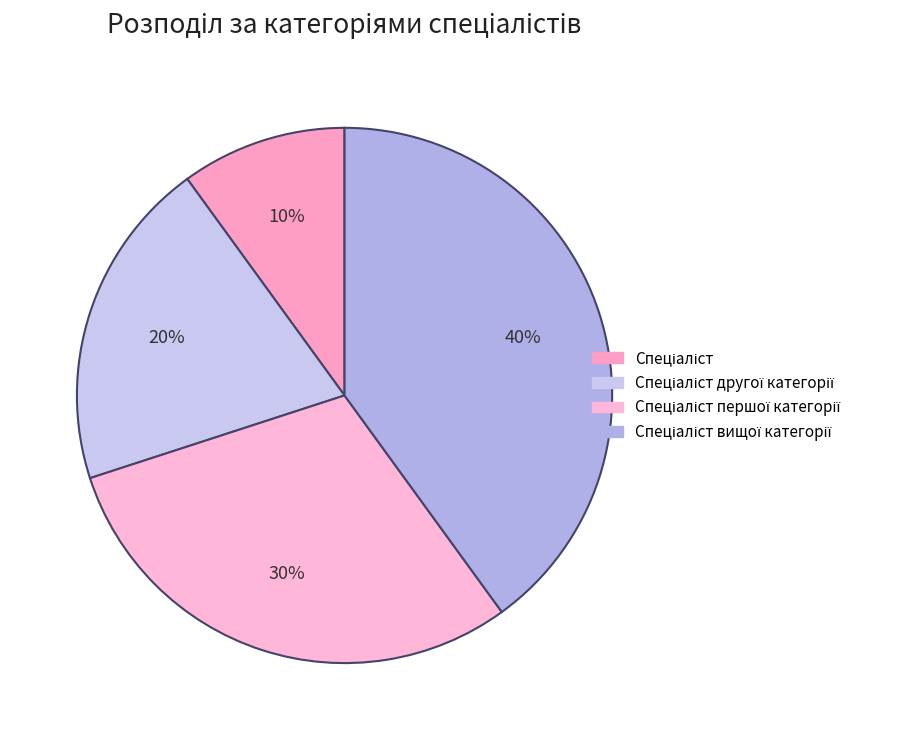

Which category has the biggest portion of the pie?

Спеціаліст вищої категорії